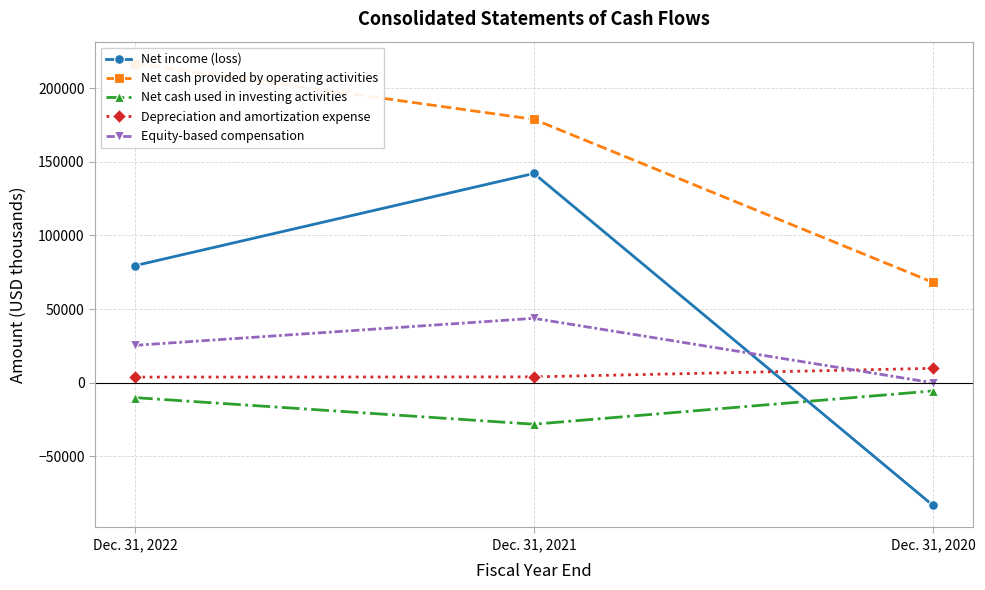

What is the difference between the maximum and minimum values in the Equity-based compensation series?

43756